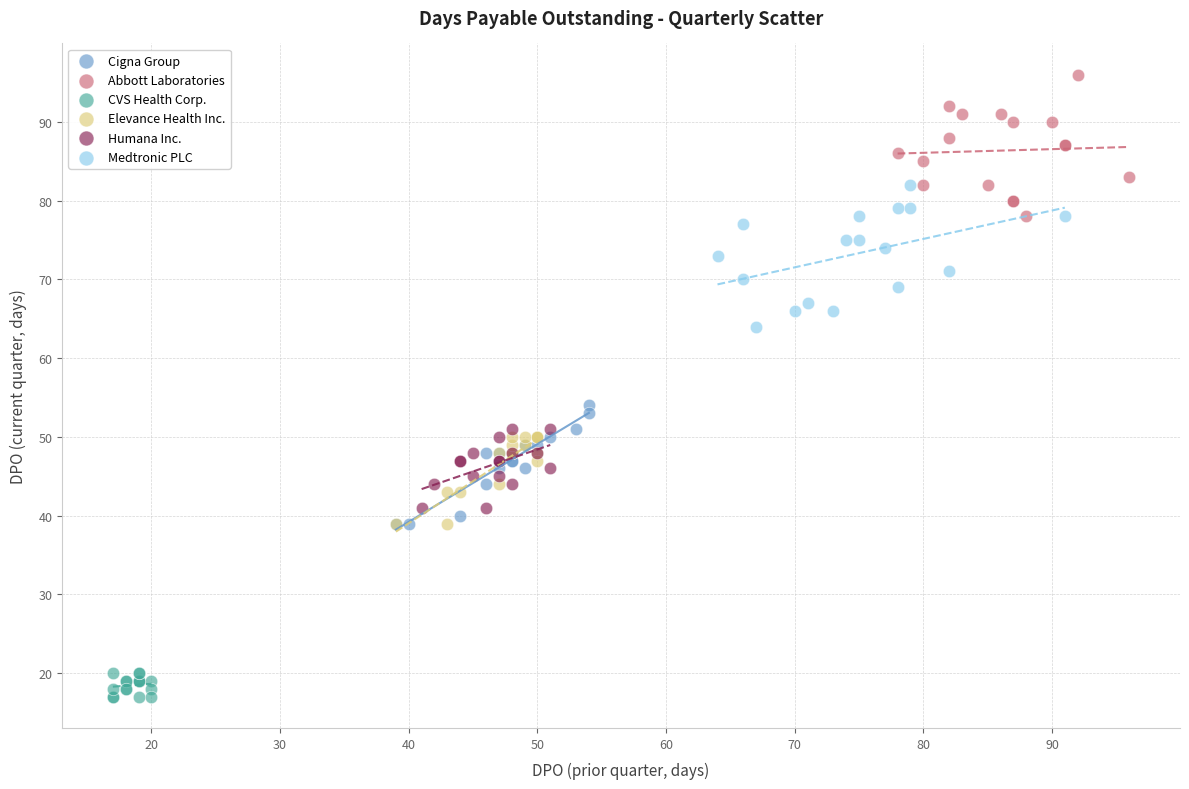

What are all the series names shown in the legend?

Cigna Group, Abbott Laboratories, CVS Health Corp., Elevance Health Inc., Humana Inc., Medtronic PLC